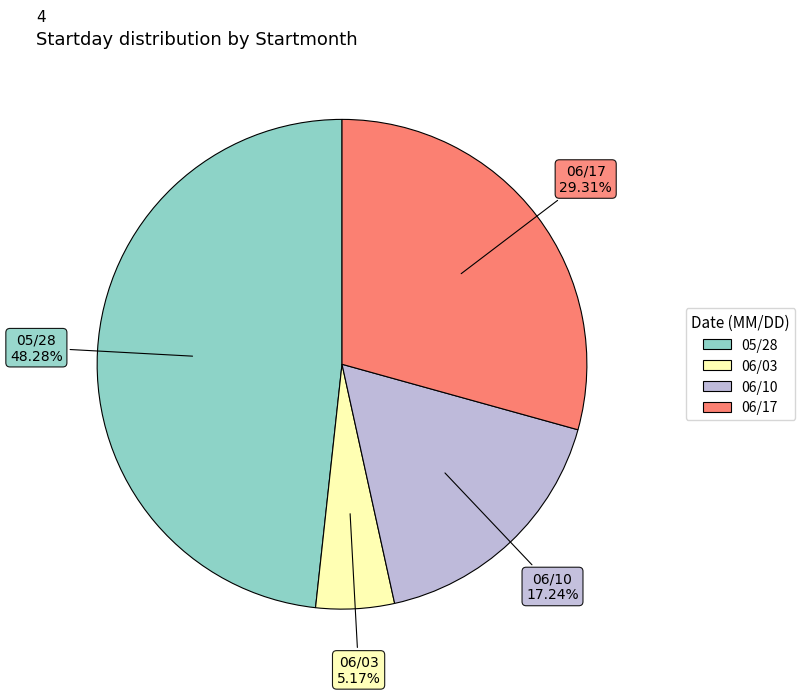

Is there a majority slice in this chart?

No